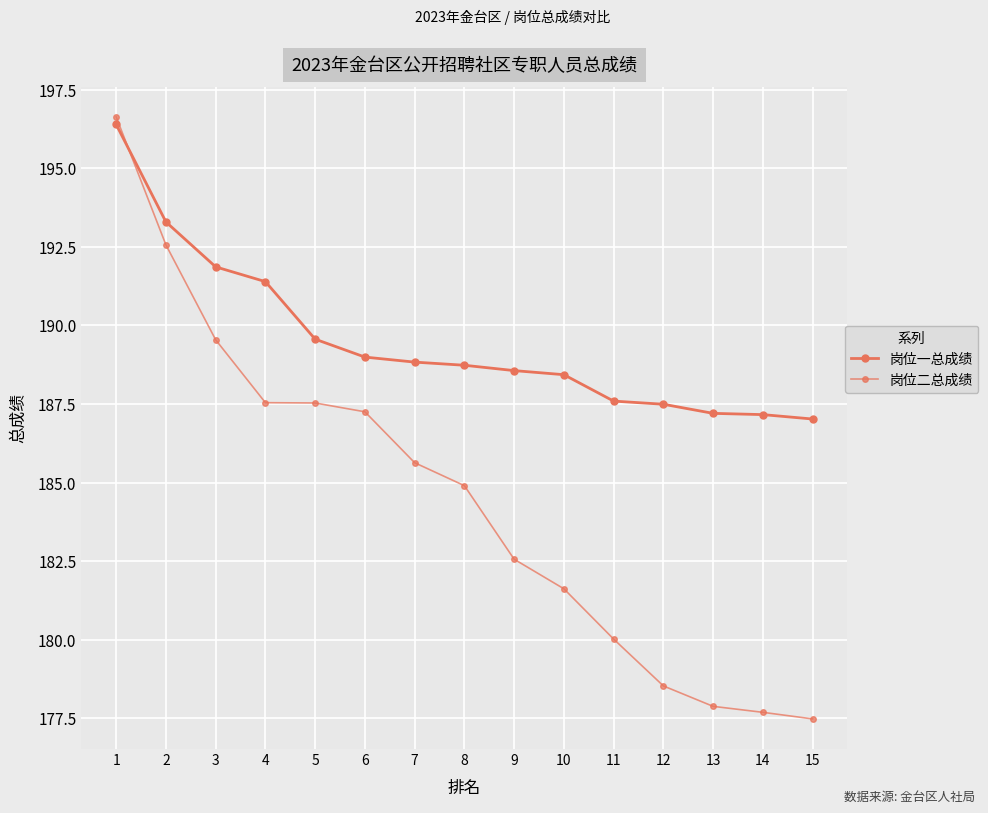

Between which two adjacent categories do 岗位一总成绩 and 岗位二总成绩 first intersect?

1 and 2